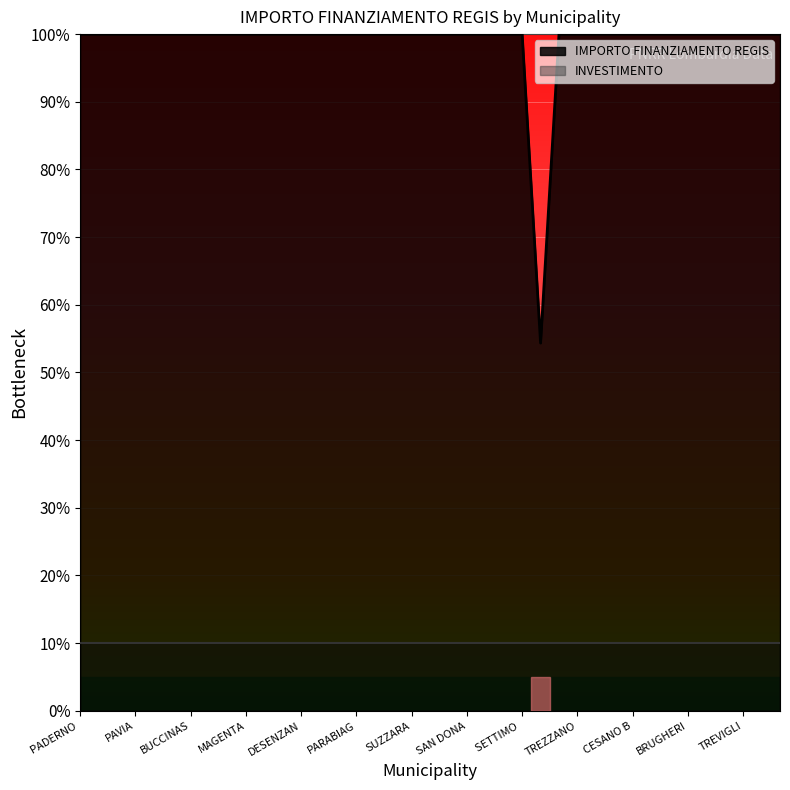

Reading right to left, extract all data points from this chart.

100.0	100.0	100.0	100.0	100.0	100.0	100.0	100.0	100.0	100.0	100.0	100.0	100.0	54.3	100.0	100.0	100.0	100.0	100.0	100.0	100.0	100.0	100.0	100.0	100.0	100.0	100.0	100.0	100.0	100.0	100.0	100.0	100.0	100.0	100.0	100.0	100.0	100.0	100.0